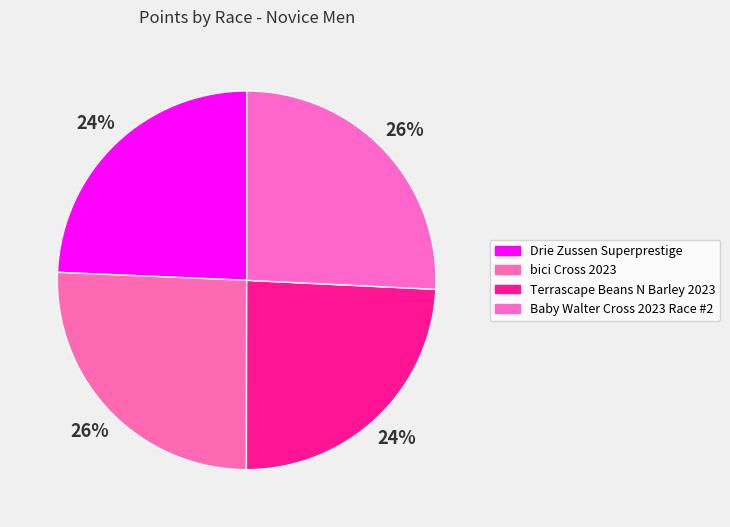

Is there a majority slice in this chart?

No